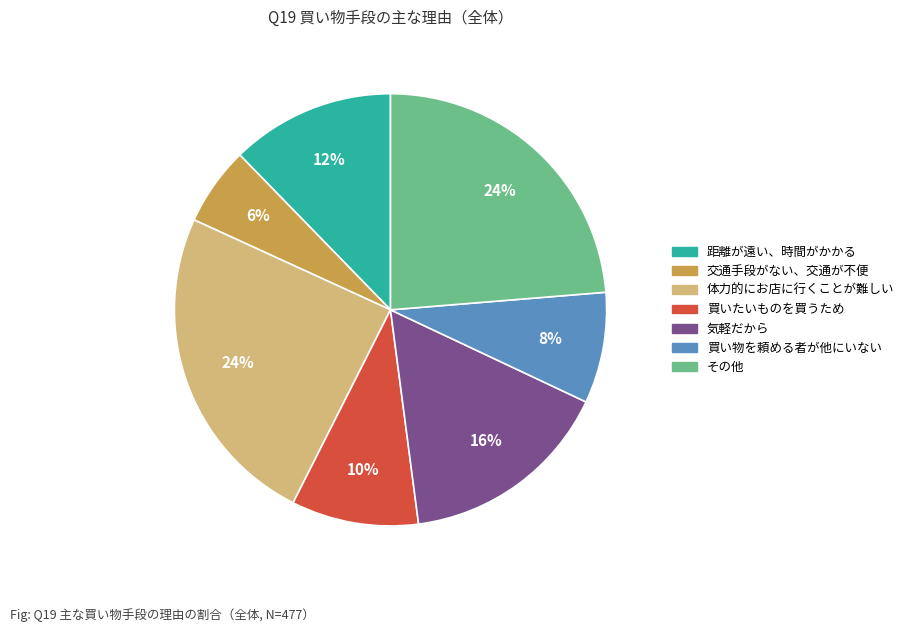

Which slice is the smallest?

交通手段がない、交通が不便